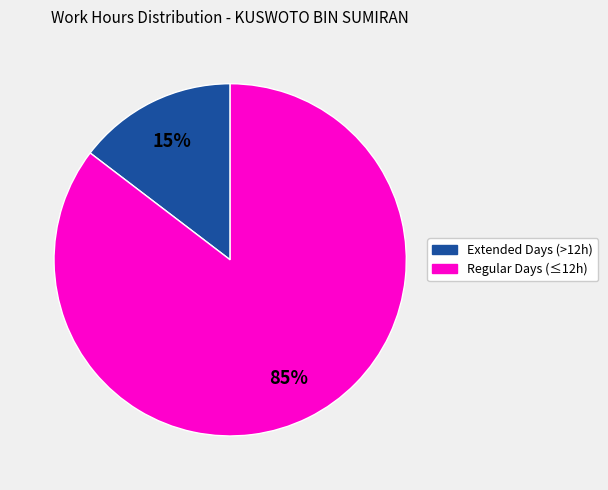

Is there a majority slice in this chart?

Yes